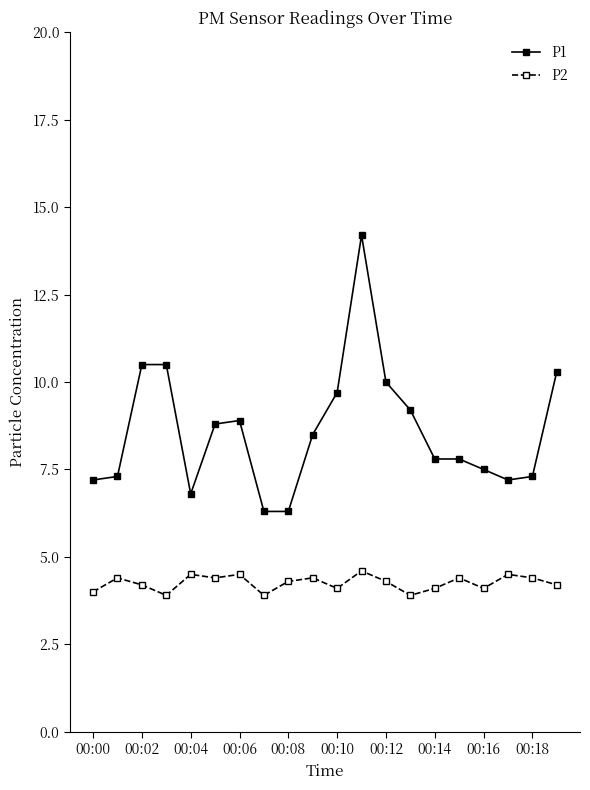

What is the average value of the P1 series?

8.6